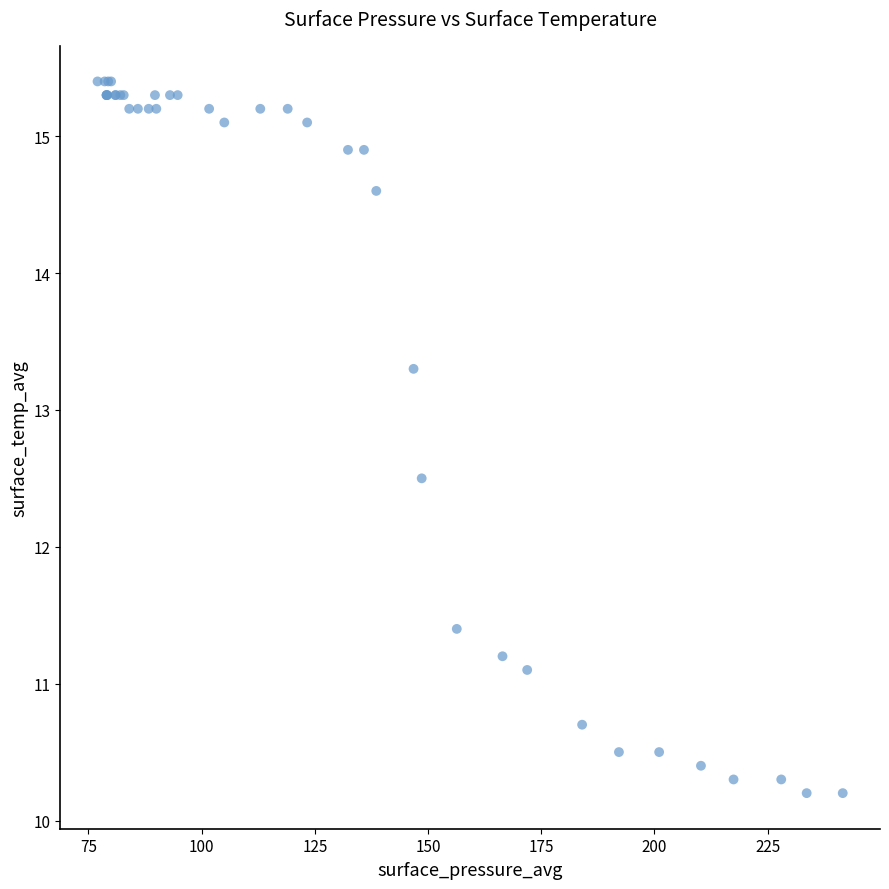

What Y value in the scatter plot is closest to 12?

12.5